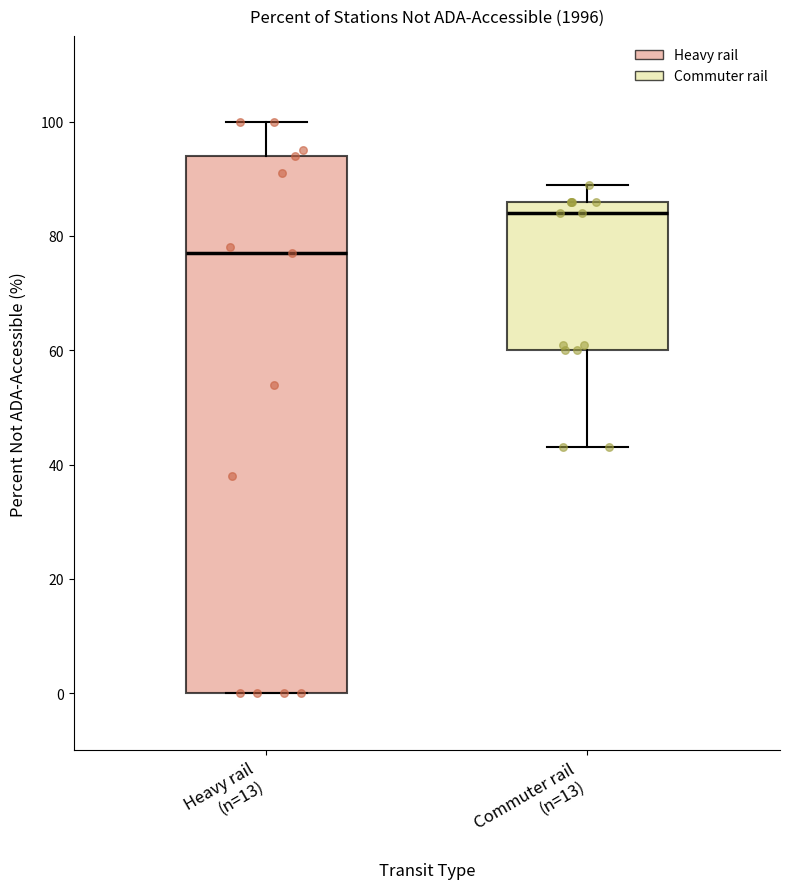

Comparing the boxes themselves (not the whiskers), which one is the tallest?

Heavy rail (n=13)